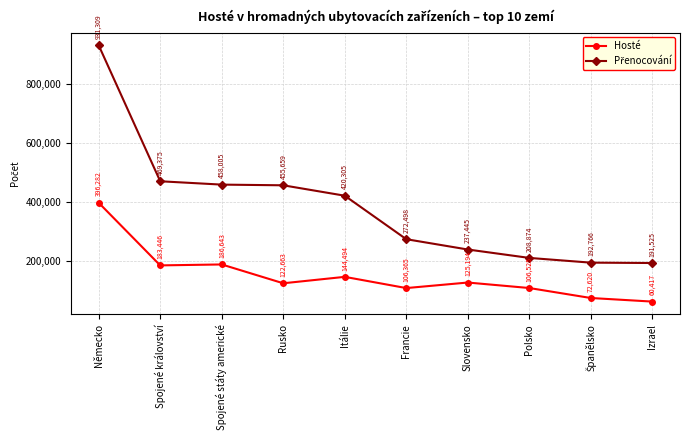

What is the spread (max minus min) of values at Polsko?

102349